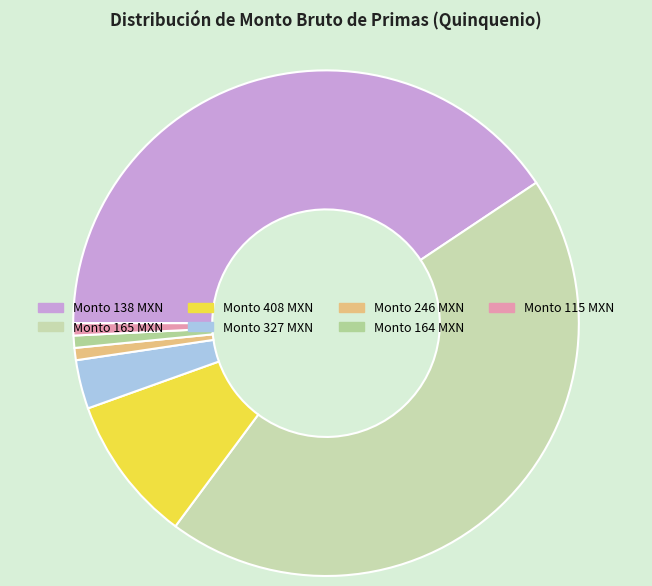

How many slices are in this pie chart?

7